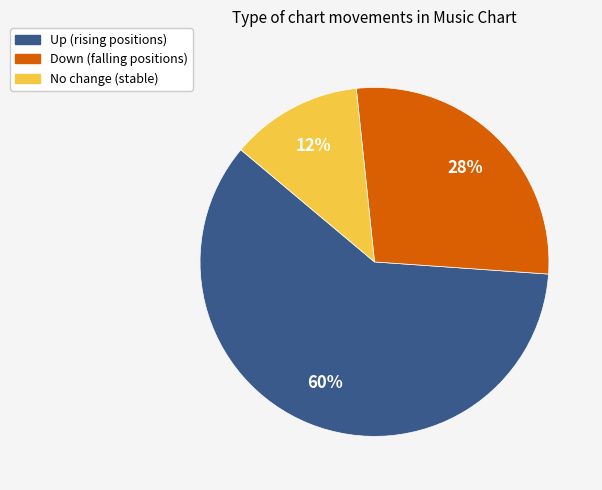

How many segments does this pie chart have?

3